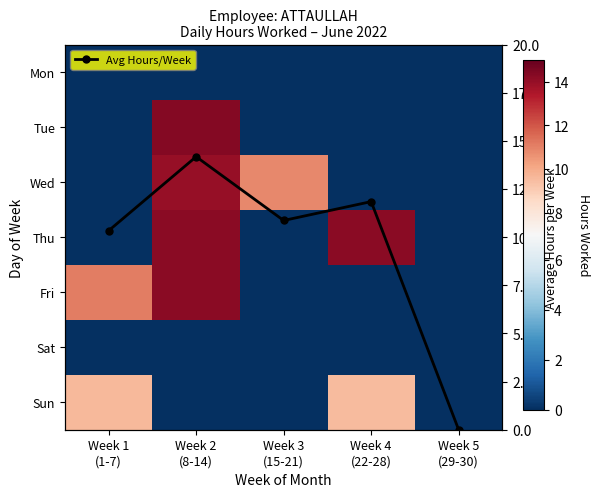

At which label is Wed closest to 6?

Week 3 (15-21)